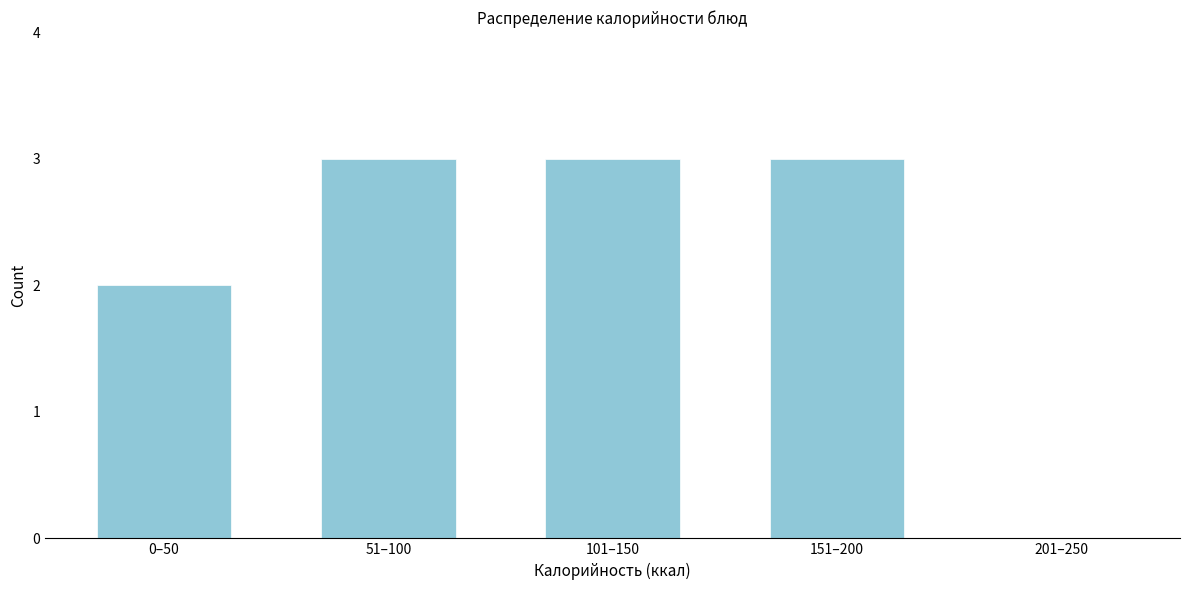

Reading left to right, transcribe all the data shown in this chart.

0–50=2	51–100=3	101–150=3	151–200=3	201–250=0